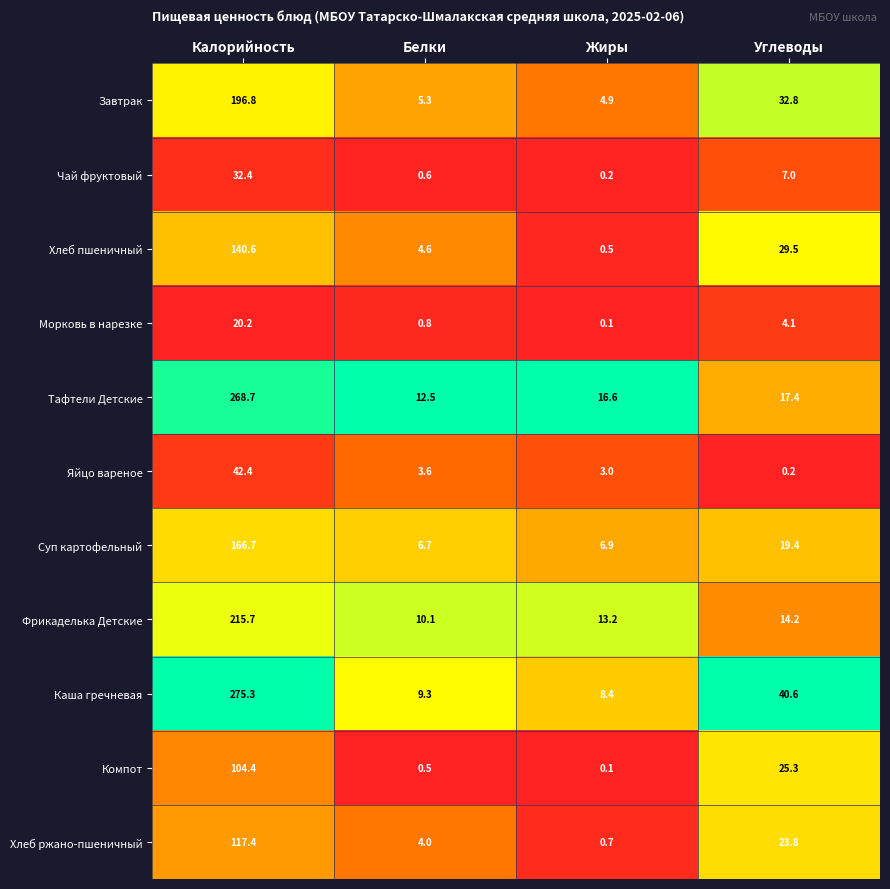

Where does the Хлеб ржано-пшеничный series first go above 23?

Калорийность